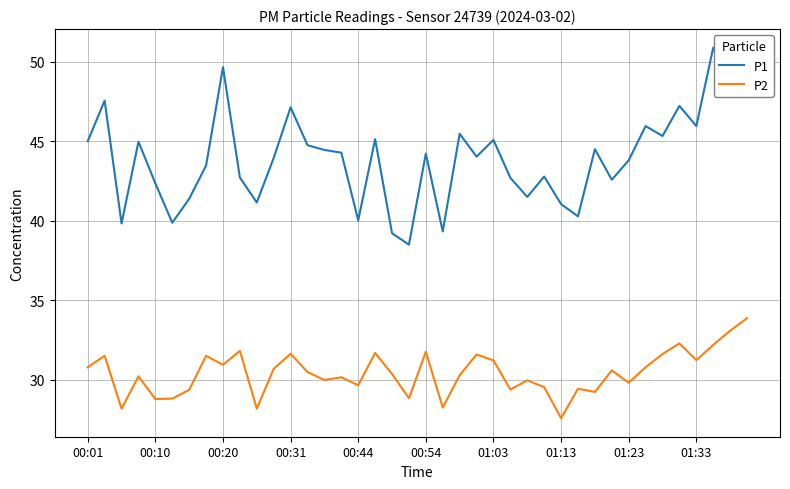

Which series has the largest total across all categories?

P1